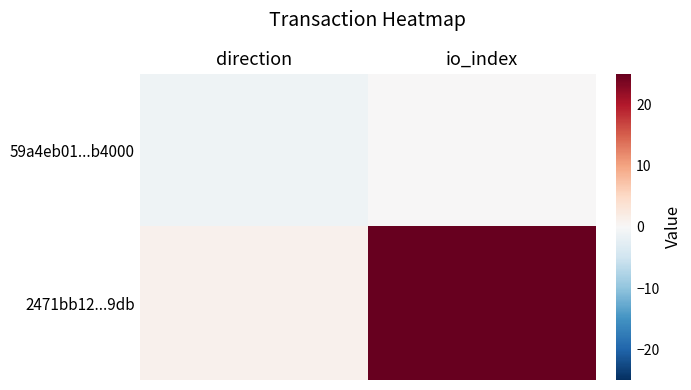

Reading left to right, what are all the values shown in this chart?

59a4eb01...b4000: direction=-1	io_index=0
2471bb12...9db: direction=1	io_index=25